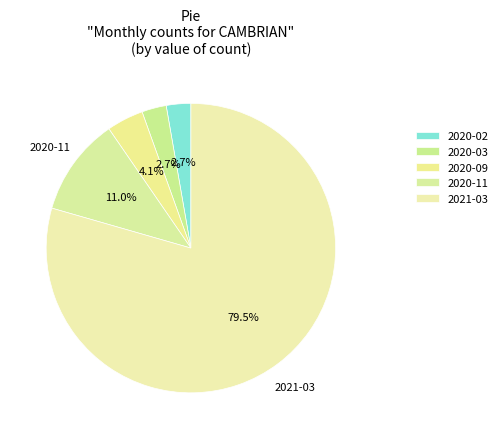

To the nearest percent, what portion does 2020-09 represent?

4%